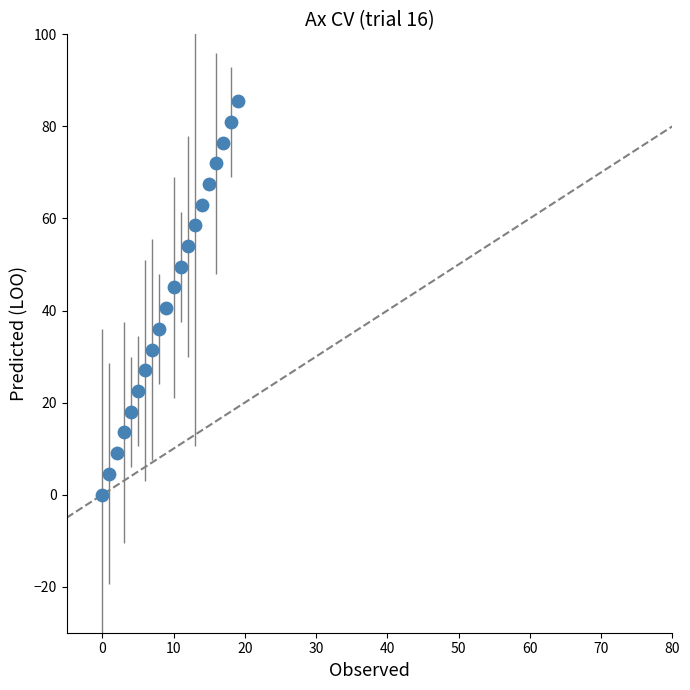

What Y value in the scatter plot is closest to 42?

40.5